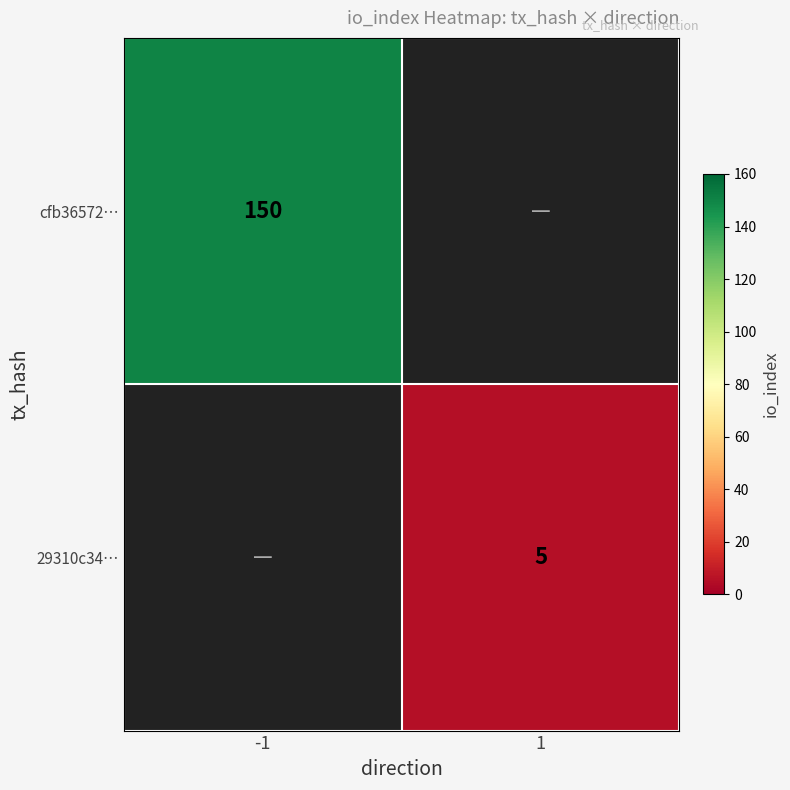

Is it true that cfb36572… equals 221 at -1?

False